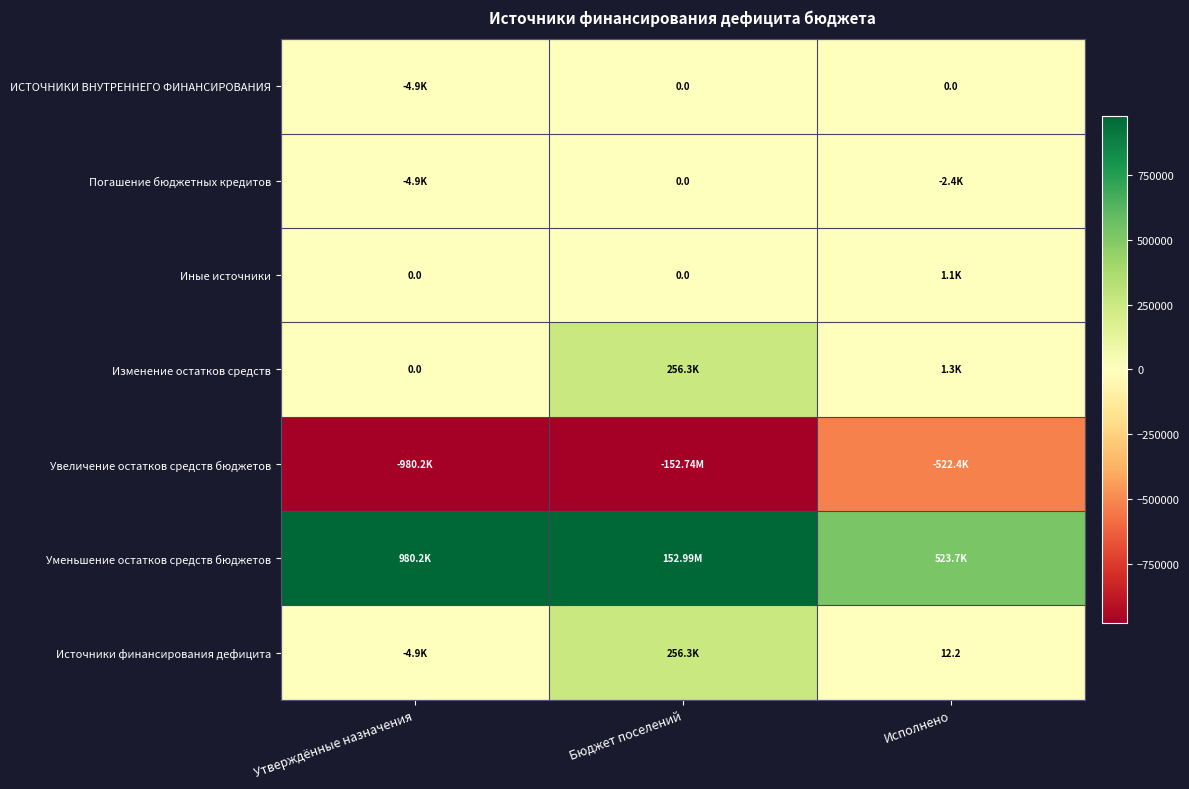

What is the minimum value for Уменьшение остатков средств бюджетов?

523718.4